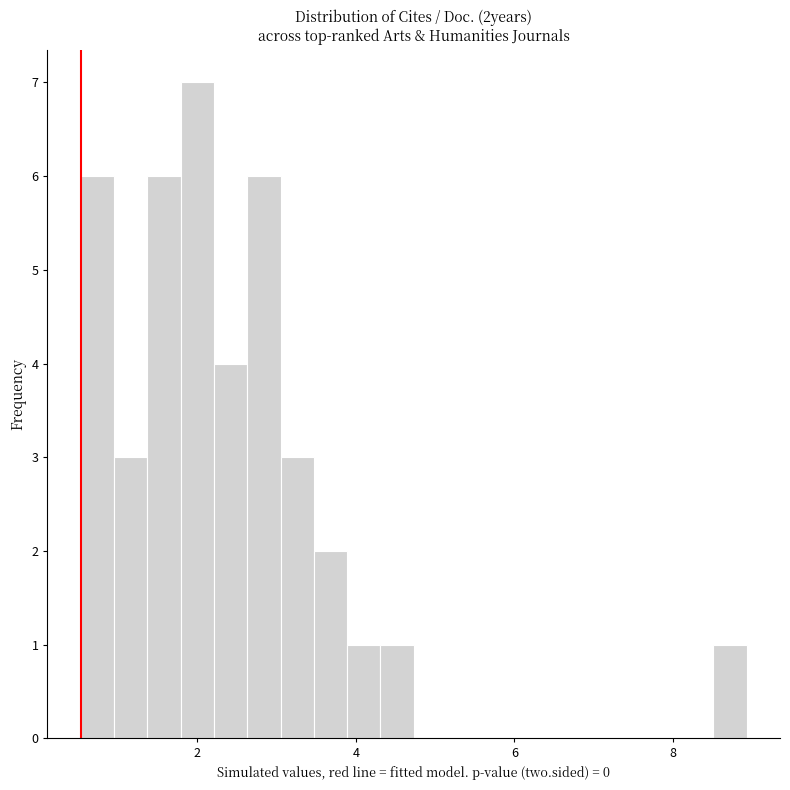

Read against the x-axis, roughly where is the centre of the tallest bar?

2.0